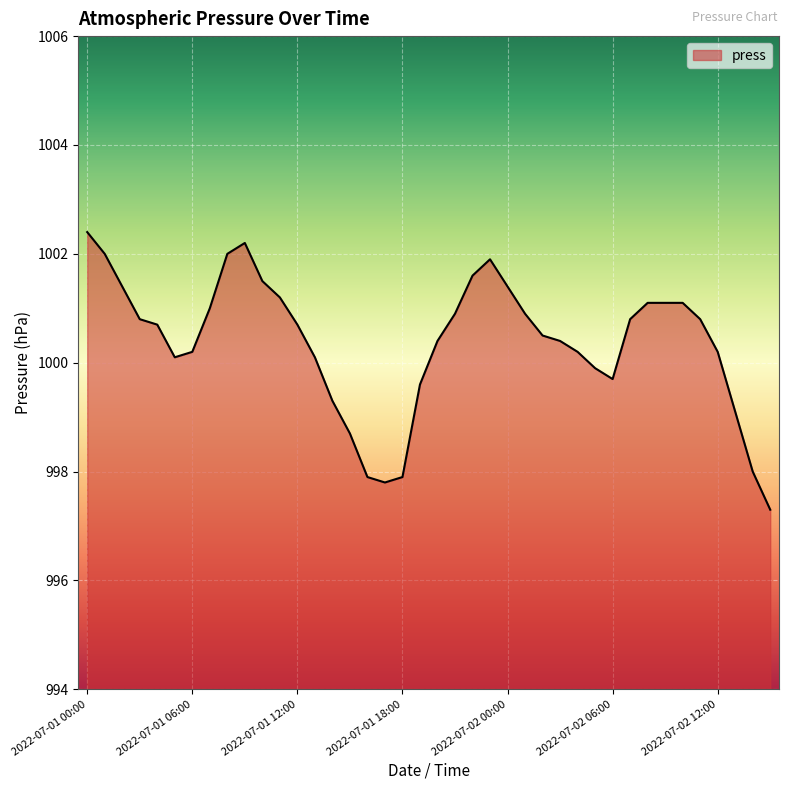

What is the maximum value shown in the chart?

1002.4